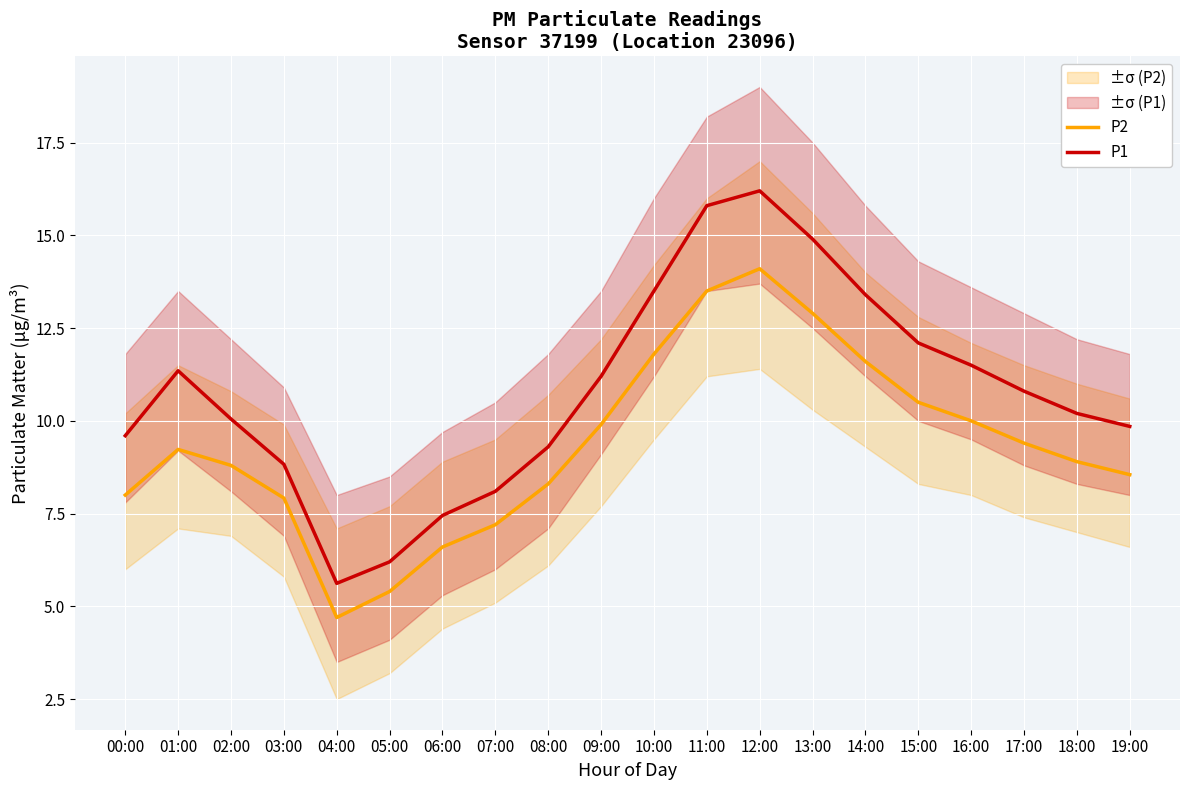

Which series has the widest spread of values?

P1